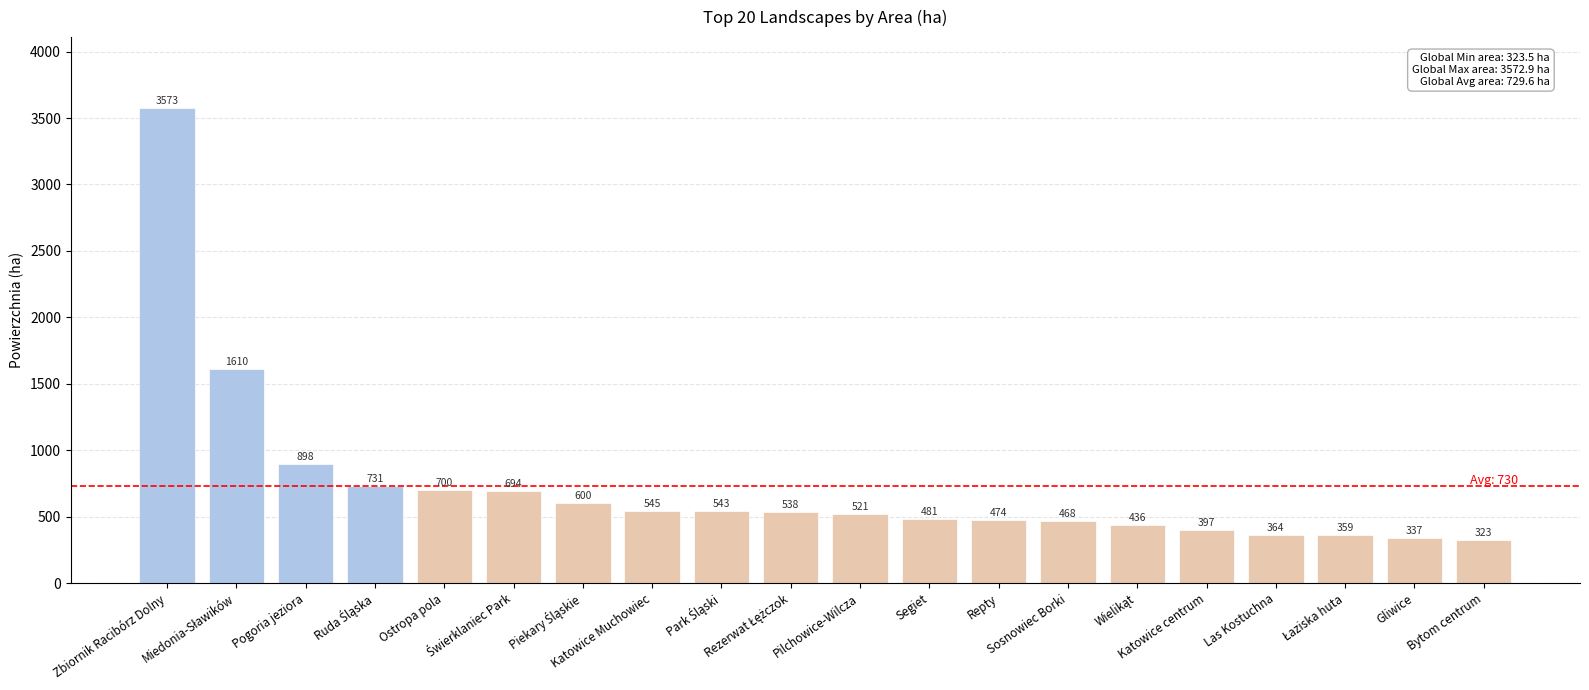

Approximately how many times larger is the value at Katowice centrum compared to Repty?

0.8